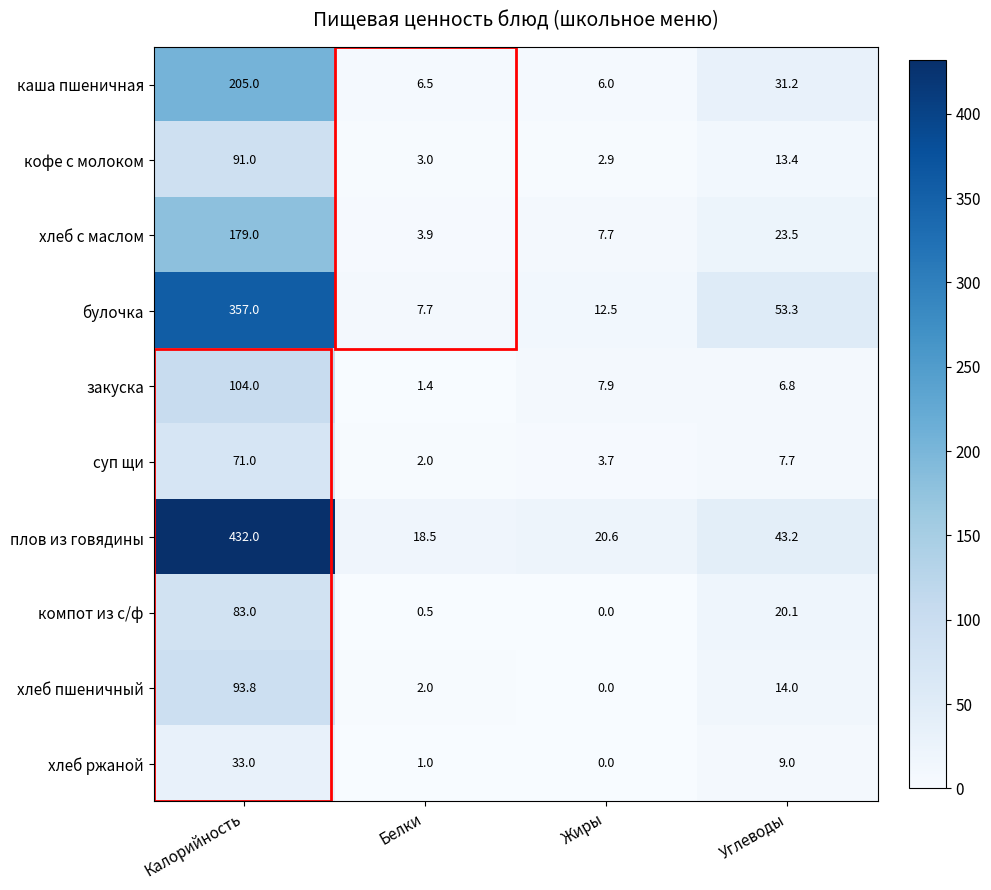

Count the number of categories in the chart.

4